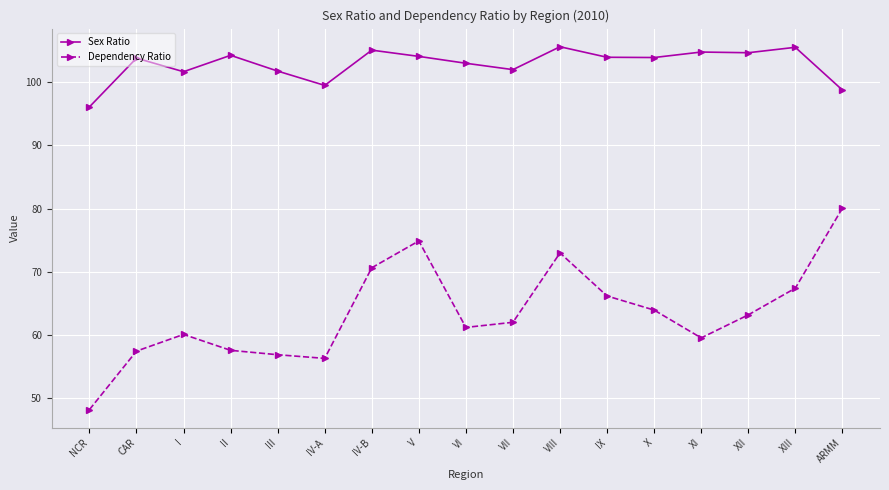

At IV-A, list the series in order from largest to smallest.

Sex Ratio, Dependency Ratio